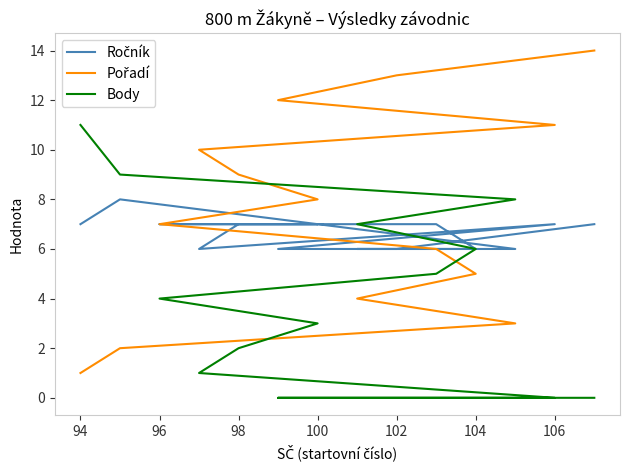

What are all the series names shown in the legend?

Ročník, Pořadí, Body